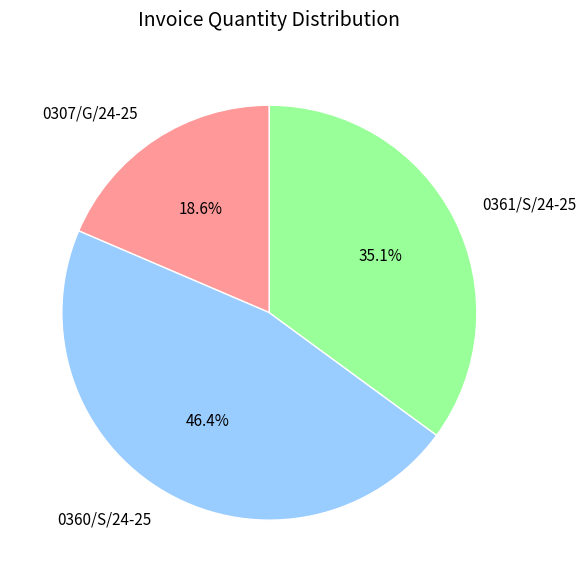

To the nearest percent, what percentage of the pie is 0307/G/24-25?

19%